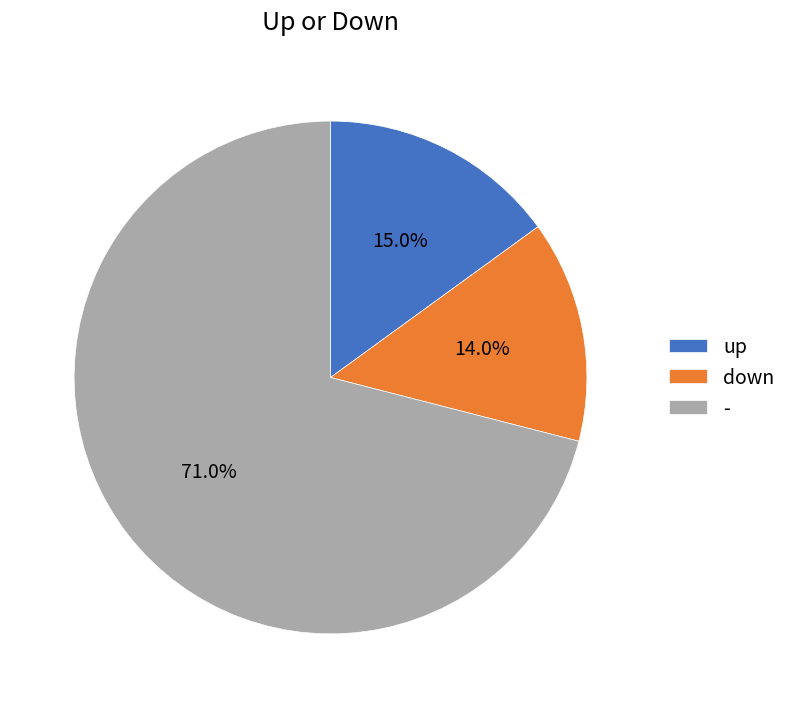

Rank the categories by value from lowest to highest.

down, up, -